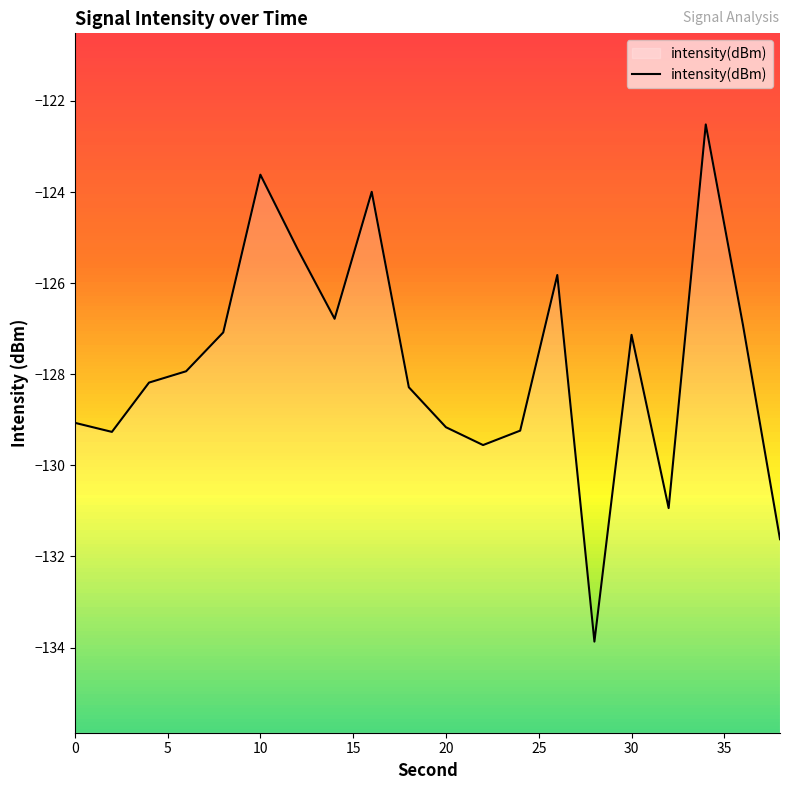

The intensity(dBm) series shows -129.1 at 0. True or false?

True